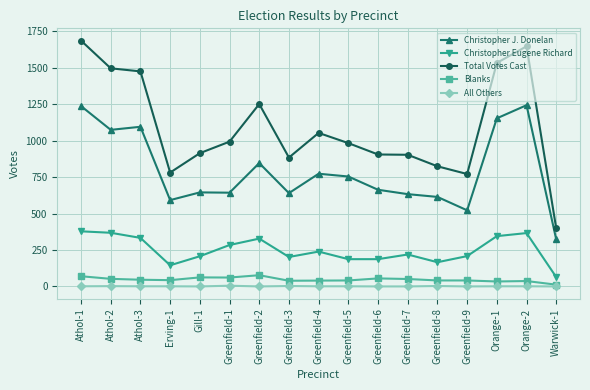

True or false: Blanks and Christopher J. Donelan cross at least once.

False